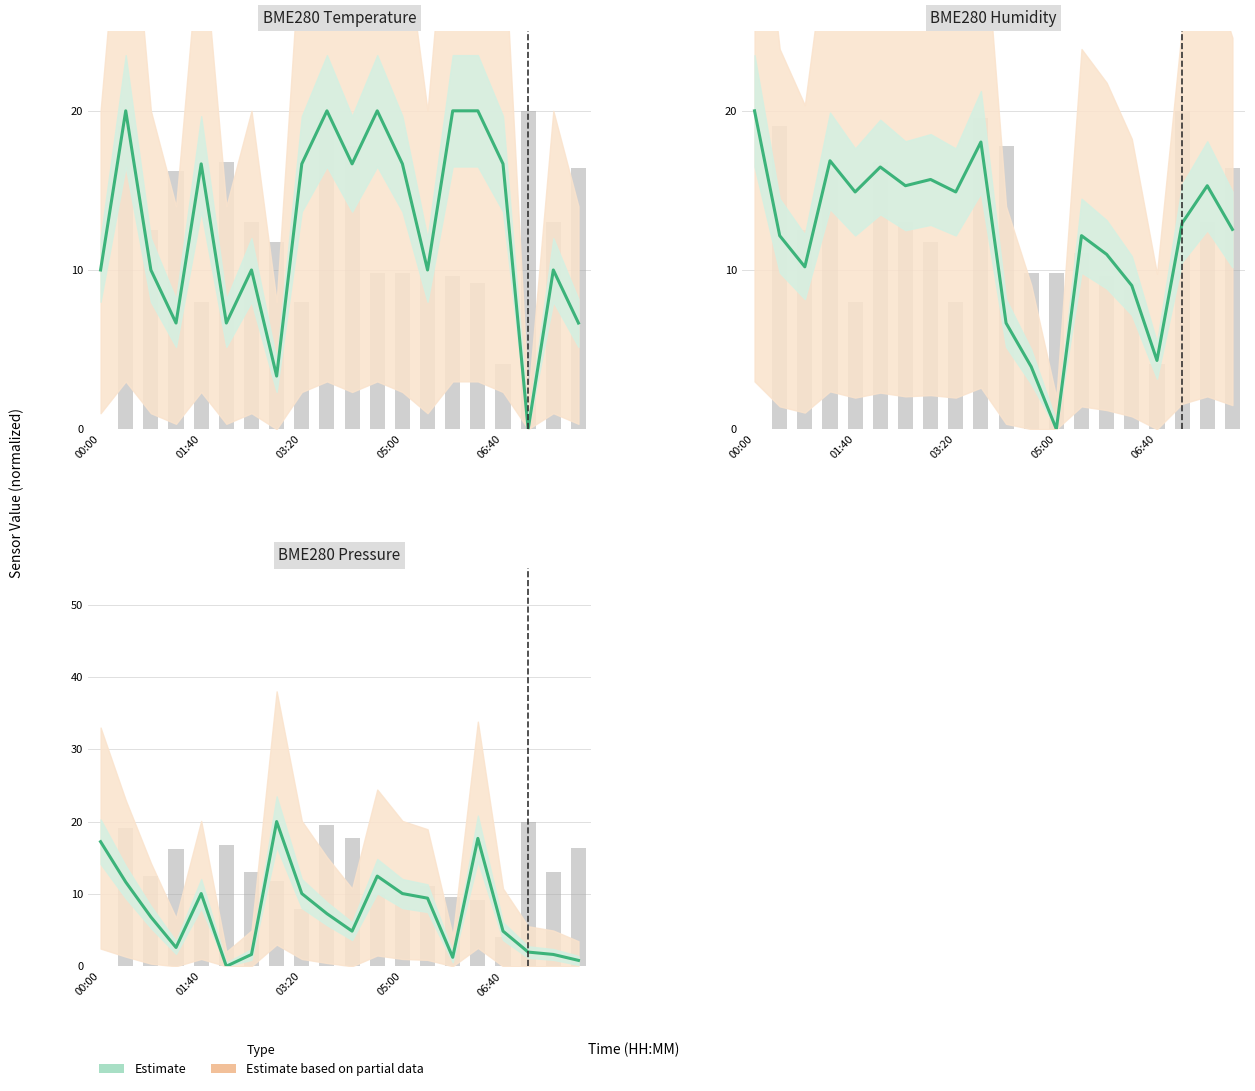

The value of Estimate at 17 is 2.0. True or false?

True